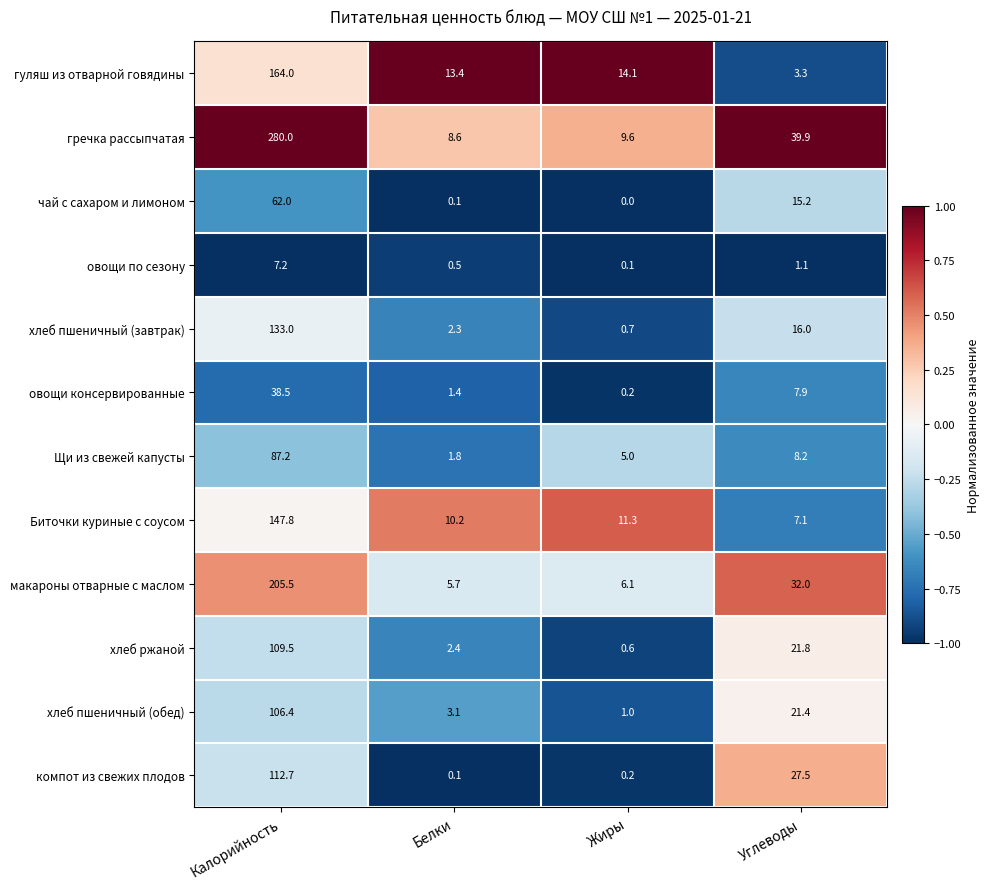

Rank the series by their maximum value, from highest to lowest.

гречка рассыпчатая, макароны отварные с маслом, гуляш из отварной говядины, Биточки куриные с соусом, хлеб пшеничный (завтрак), компот из свежих плодов, хлеб ржаной, хлеб пшеничный (обед), Щи из свежей капусты, чай с сахаром и лимоном, овощи консервированные, овощи по сезону